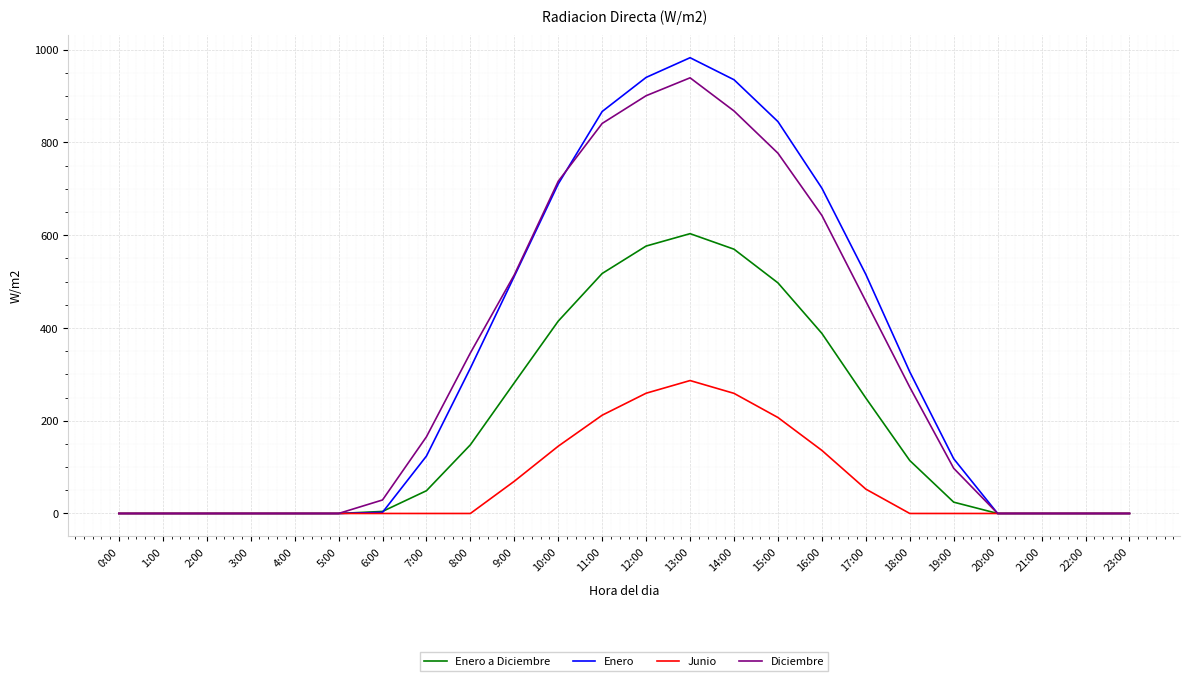

Which series changed the most between 2:00 and 10:00?

Diciembre